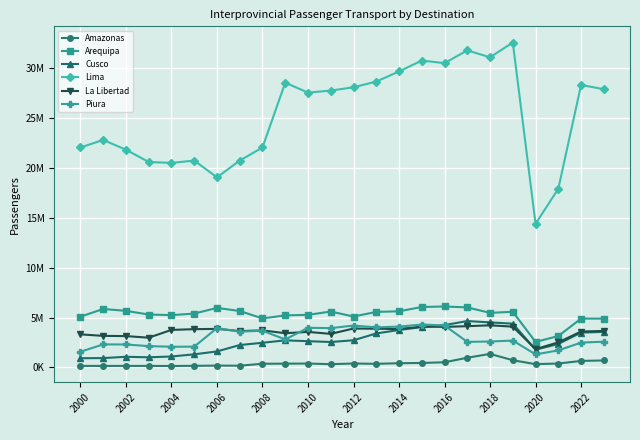

Reading left to right, transcribe all the data shown in this chart.

Amazonas: 149465	147334	149405	149394	138493	157279	179147	169902	366474	373908	384635	322979	389054	357791	417454	443172	513574	966891	1353768	717562	324106	387859	649012	695143
Arequipa: 5091364	5861522	5672216	5305811	5243781	5399615	5967021	5658323	4912899	5217018	5271549	5605496	5102699	5567871	5627301	6060861	6112007	6019458	5471967	5579800	2552288	3146153	4895410	4894810
Cusco: 919514	933552	1064876	1012132	1093723	1310713	1601354	2241429	2471953	2712505	2629083	2547106	2720758	3406637	3752812	4040580	4242367	4649096	4513041	4388118	1773846	2349653	3491916	3562515
Lima: 22068944	22818522	21841673	20610296	20519002	20752293	19070663	20749020	22067910	28568346	27572861	27775138	28107738	28678799	29695892	30787672	30529679	31808628	31115061	32599378	14407247	17930263	28342912	27911934
La Libertad: 3314250	3162297	3139892	2980628	3761090	3834948	3863248	3644918	3713718	3429926	3560604	3363146	3900040	3875980	3850006	4086968	4065978	4134931	4222954	4087754	1832744	2513407	3598903	3657886
Piura: 1572026	2304349	2300555	2134154	2071915	2081469	3943989	3587073	3678397	2804830	3970087	3940202	4196927	4016175	4092286	4299137	4205950	2559975	2597184	2691471	1306143	1703614	2487216	2577830